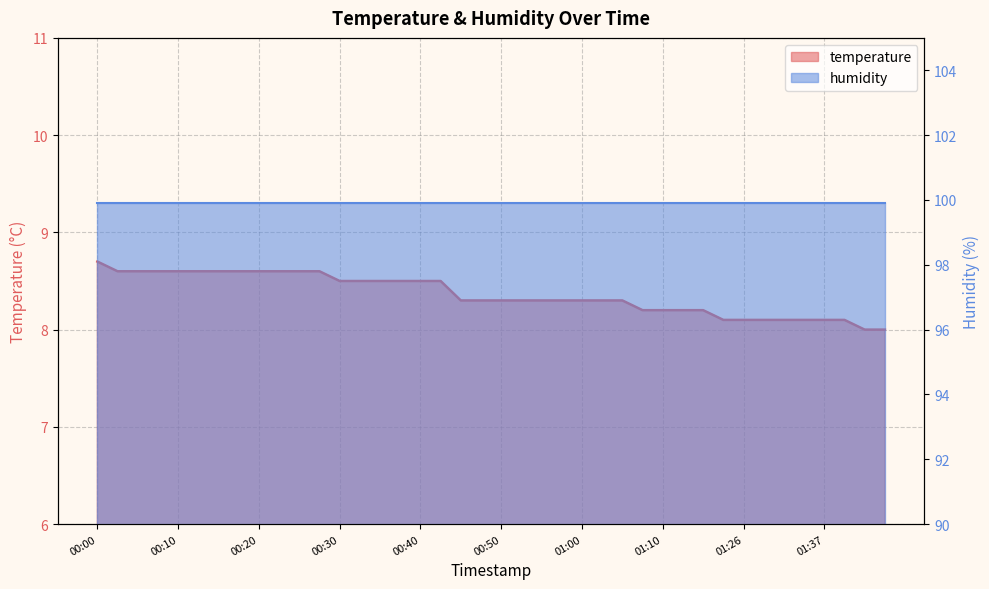

What is the greatest value displayed?

8.7